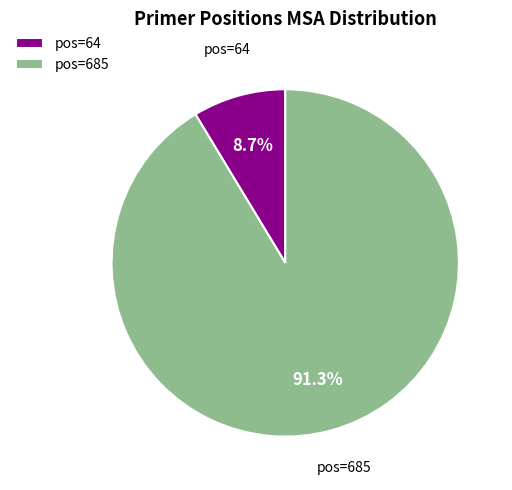

Rank the categories by value from lowest to highest.

pos=64, pos=685